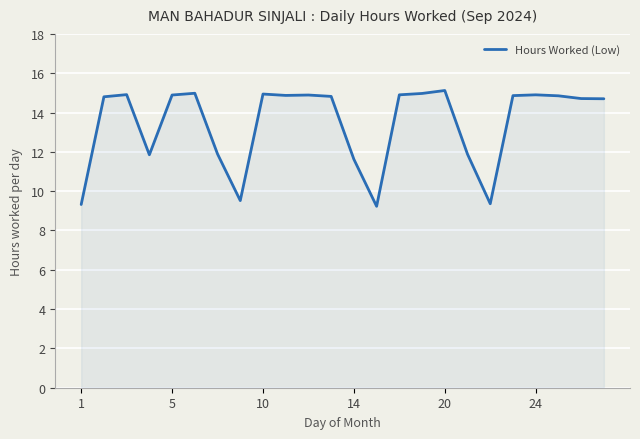

What is the sum of all values?

322.8